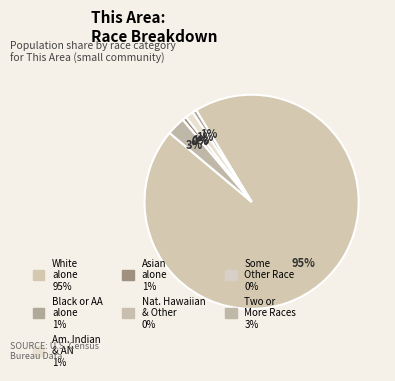

Rank the categories by value from lowest to highest.

Native Hawaiian and Other Pacific, Some Other Race alone, Black or African American alone, Asian alone, American Indian and Alaska Native, Two or More Races, White alone